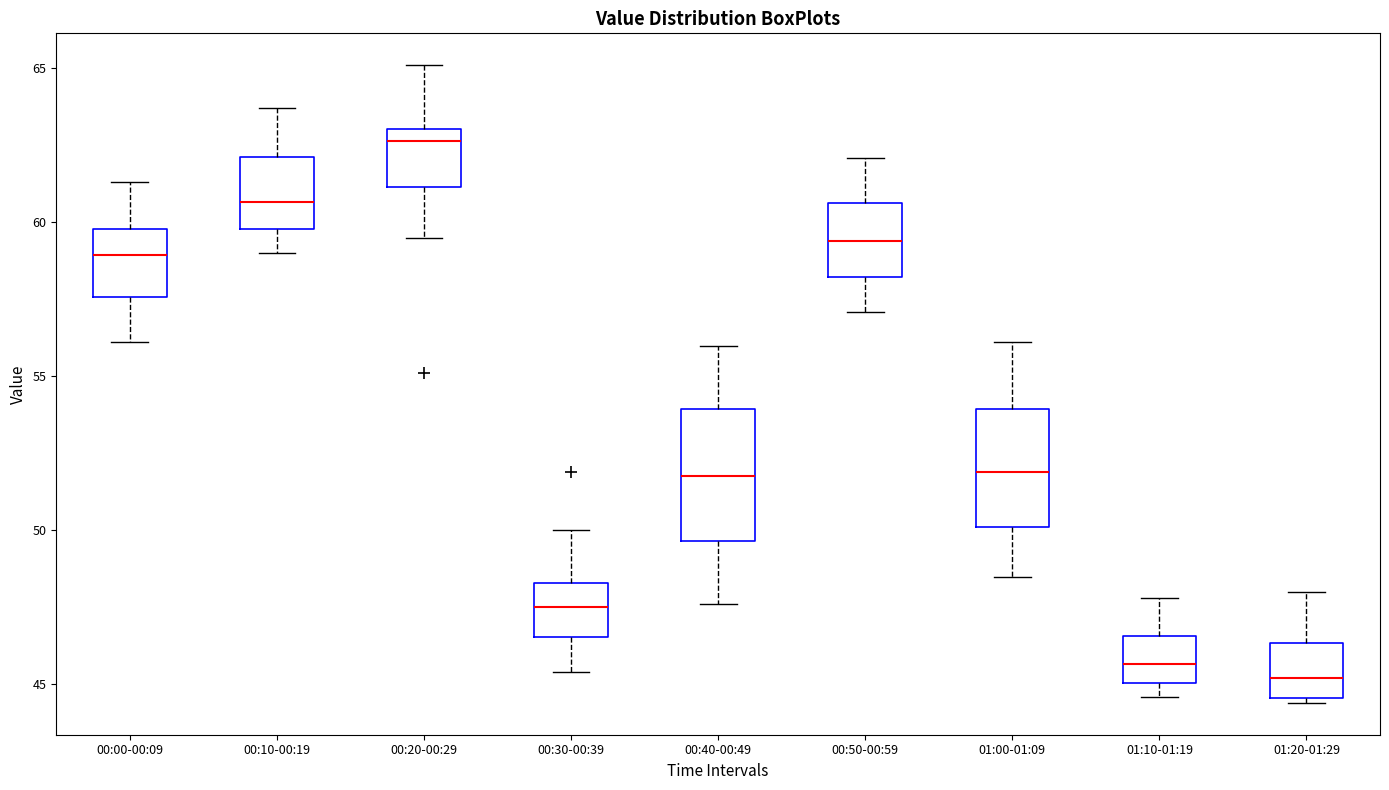

Reading left to right, read every box against the y-axis: the position of its median line, the range the box covers, and the ends of its whiskers. The values are not printed on the chart, so give them approximately, as read against the axis.

00:00-00:09: median 59.0, box 57.5 to 60.0, whiskers 56.0 to 61.5
00:10-00:19: median 60.5, box 60.0 to 62.0, whiskers 59.0 to 63.5
00:20-00:29: median 62.5, box 61.0 to 63.0, whiskers 59.5 to 65.0
00:30-00:39: median 47.5, box 46.5 to 48.5, whiskers 45.5 to 50.0
00:40-00:49: median 52.0, box 49.5 to 54.0, whiskers 47.5 to 56.0
00:50-00:59: median 59.5, box 58.0 to 60.5, whiskers 57.0 to 62.0
01:00-01:09: median 52.0, box 50.0 to 54.0, whiskers 48.5 to 56.0
01:10-01:19: median 45.5, box 45.0 to 46.5, whiskers 44.5 to 48.0
01:20-01:29: median 45.0, box 44.5 to 46.5, whiskers 44.5 to 48.0